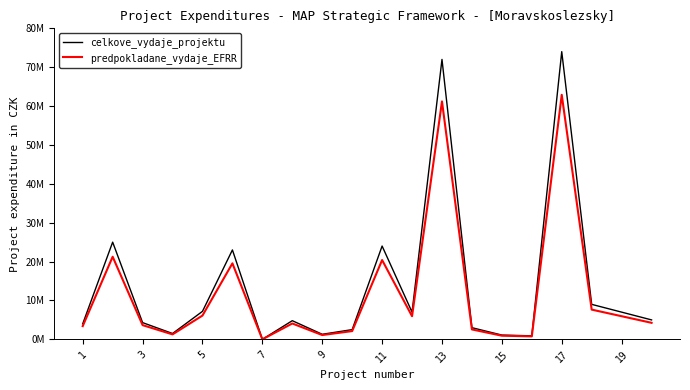

Does the chart have visible grid lines?

No